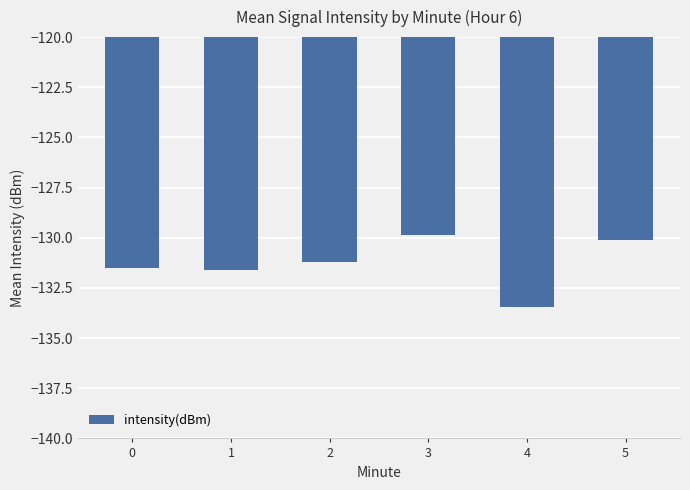

What is the value of the 5th bar from the left?

-133.4